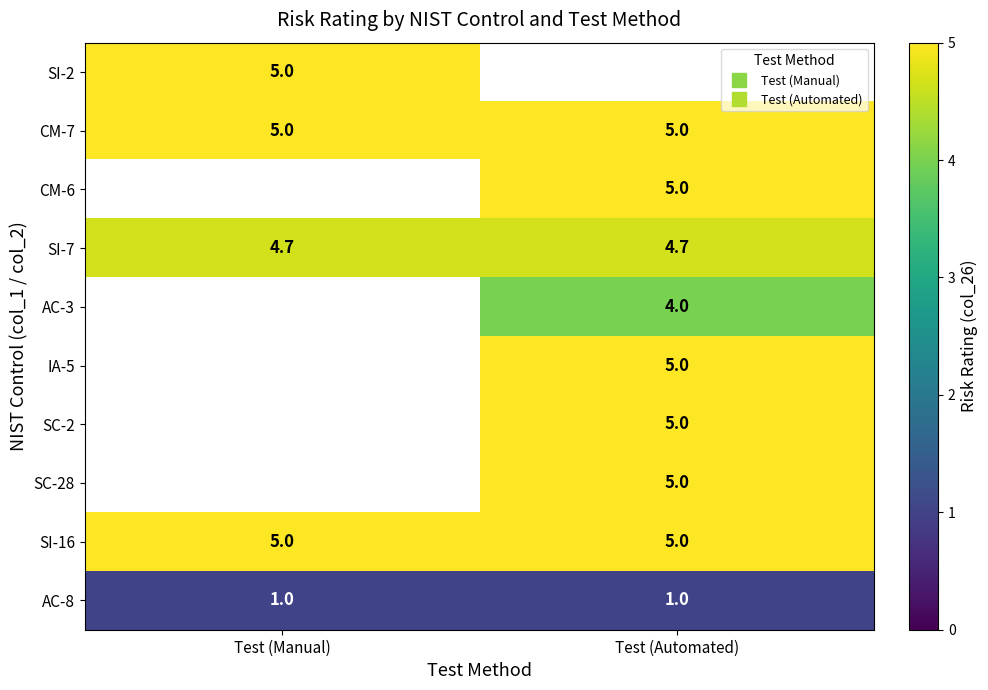

Between Test (Manual) and Test (Automated), which is larger?

Test (Automated)